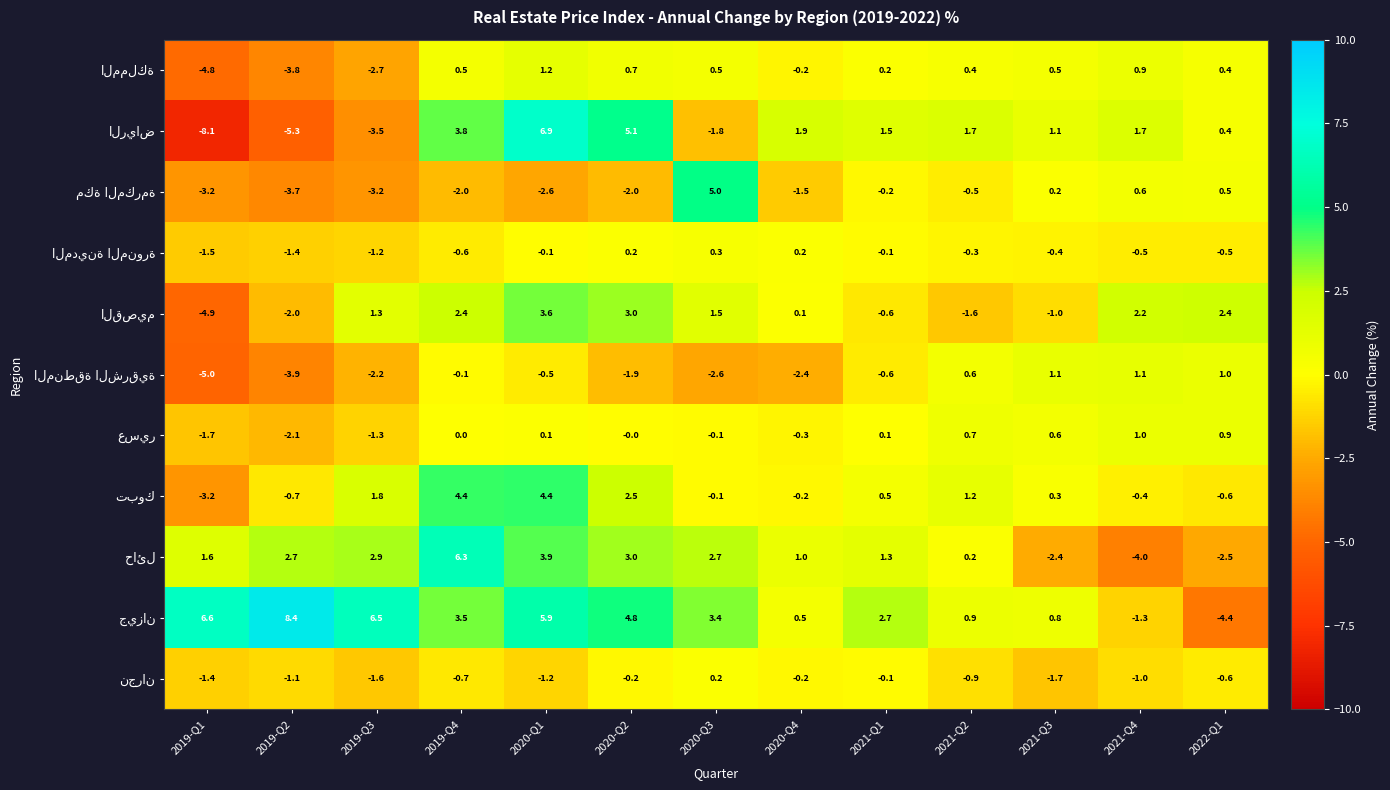

What is the spread (max minus min) of values at 2020-Q1?

9.5